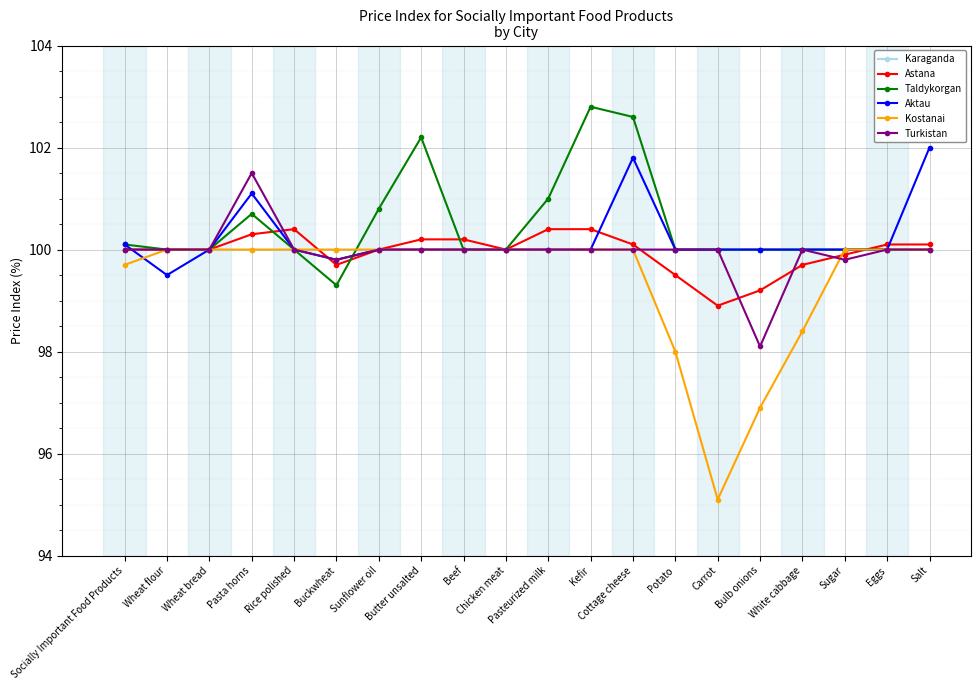

Which series has the largest range (max minus min)?

Kostanai